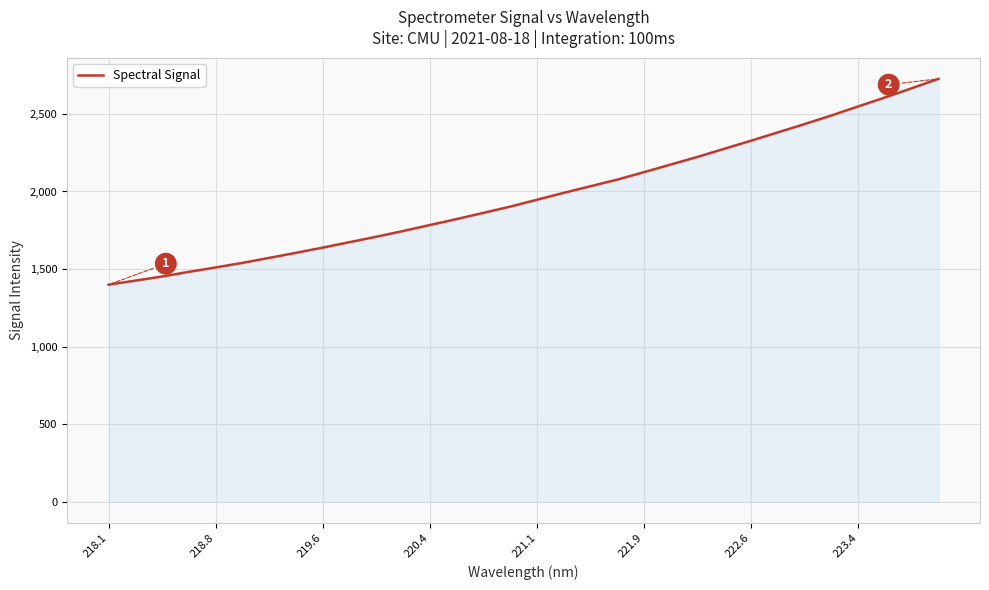

How many lines are shown in the chart?

1